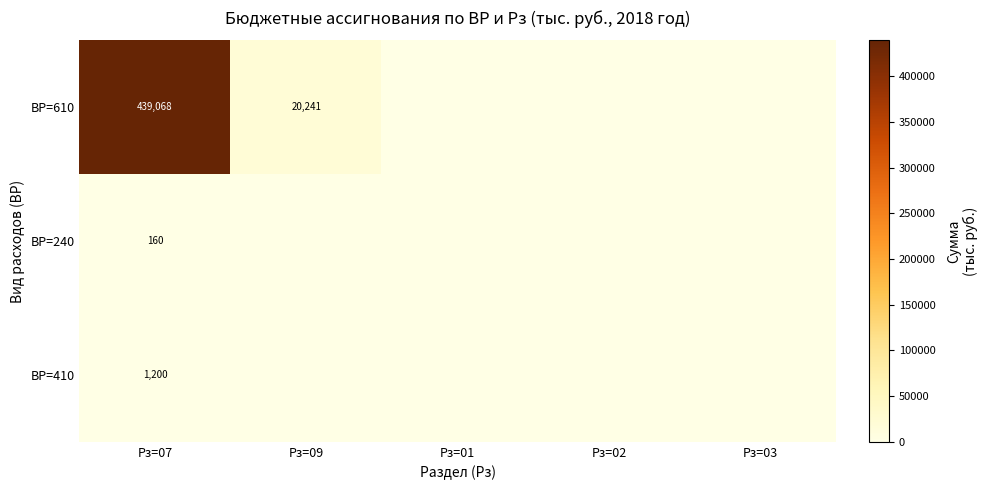

Between Рз=01 and Рз=02, which is larger?

Рз=01